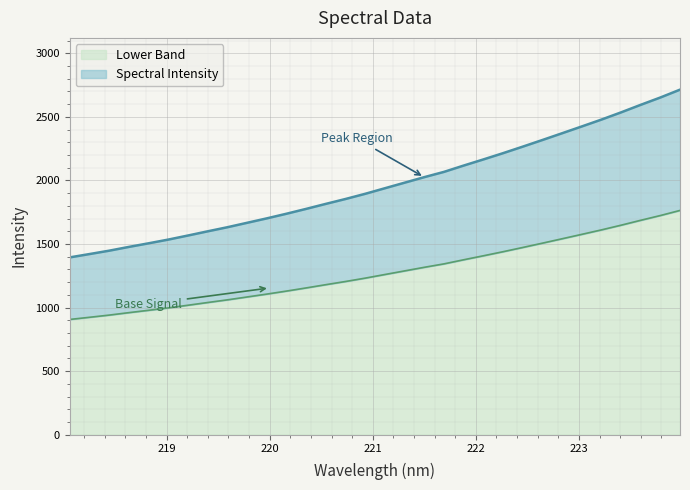

Where does the data first go above 1938?

221.1174